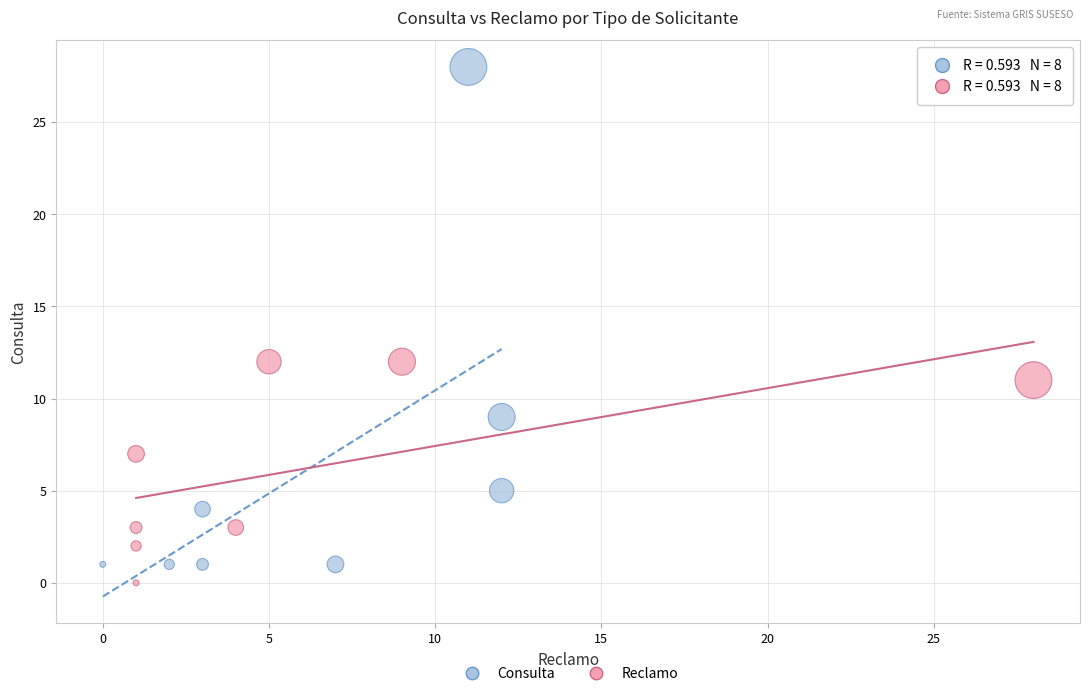

Which series reaches the minimum Y coordinate?

Reclamo